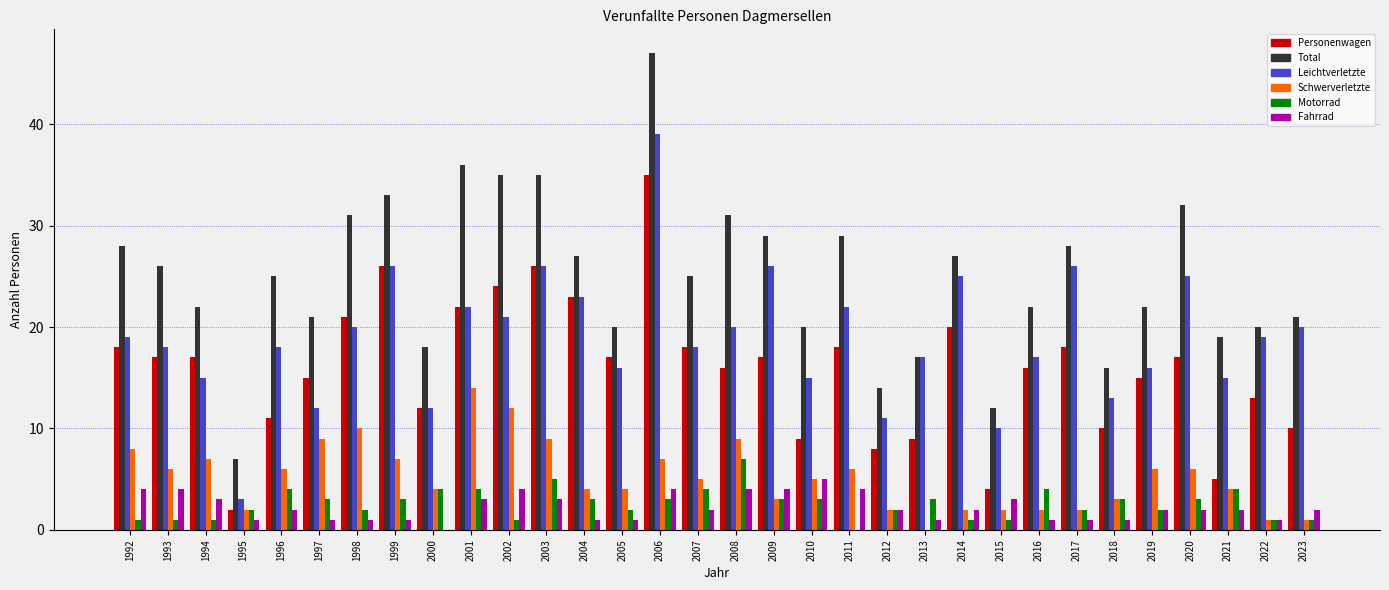

Which series has the largest range (max minus min)?

Total